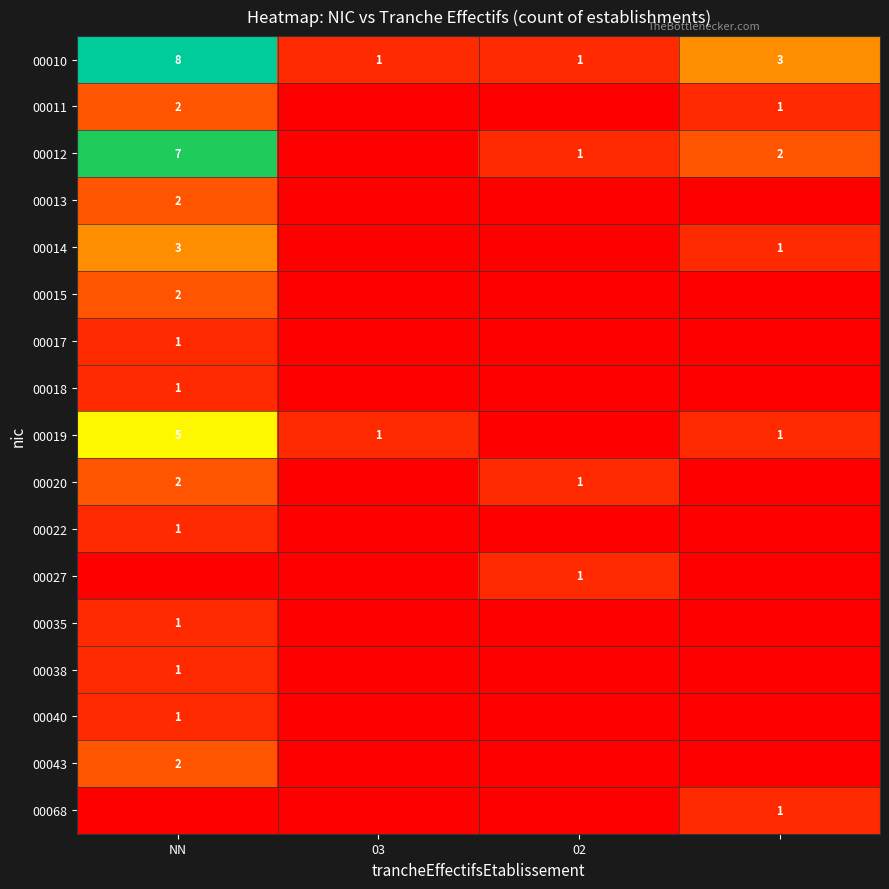

True or false: 00019 has a value of 7 at NN.

False